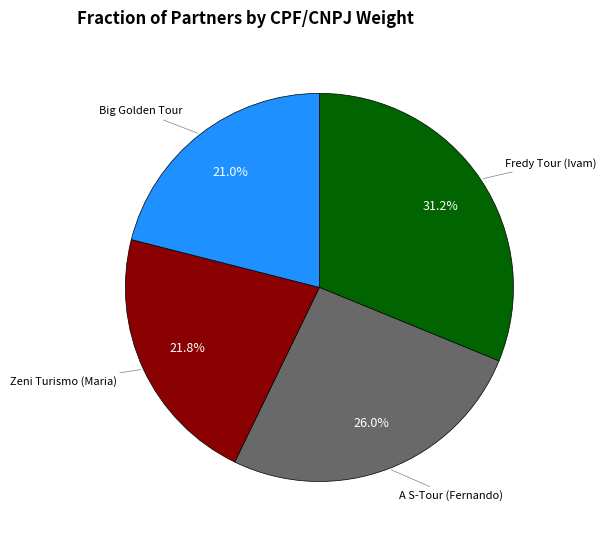

Does any single category account for the majority?

No